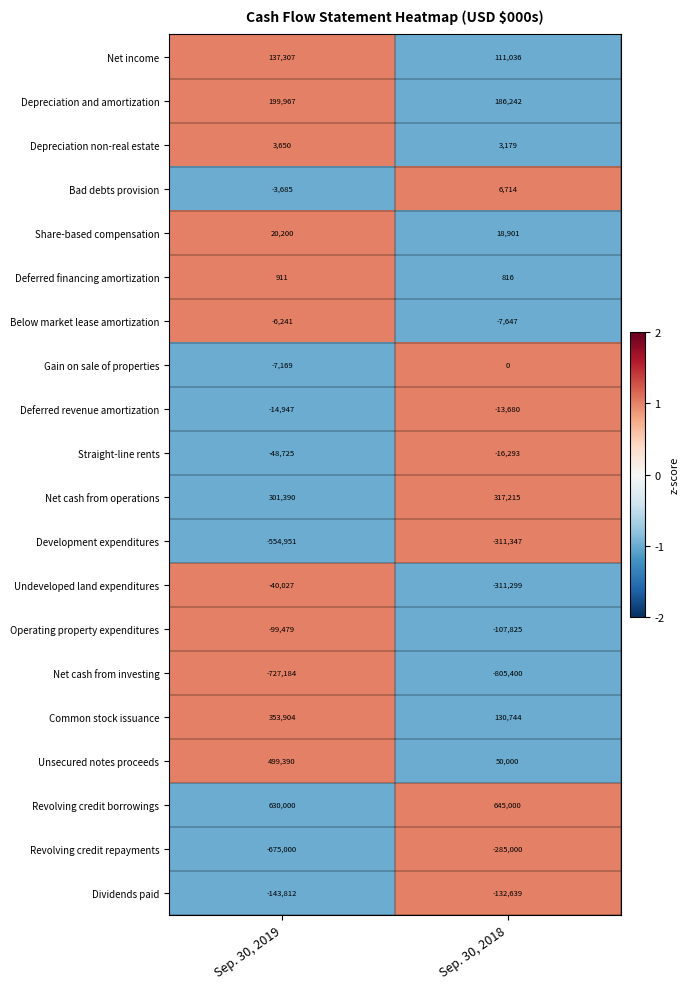

The value of Dividends paid at Sep. 30, 2019 is -143812. True or false?

True